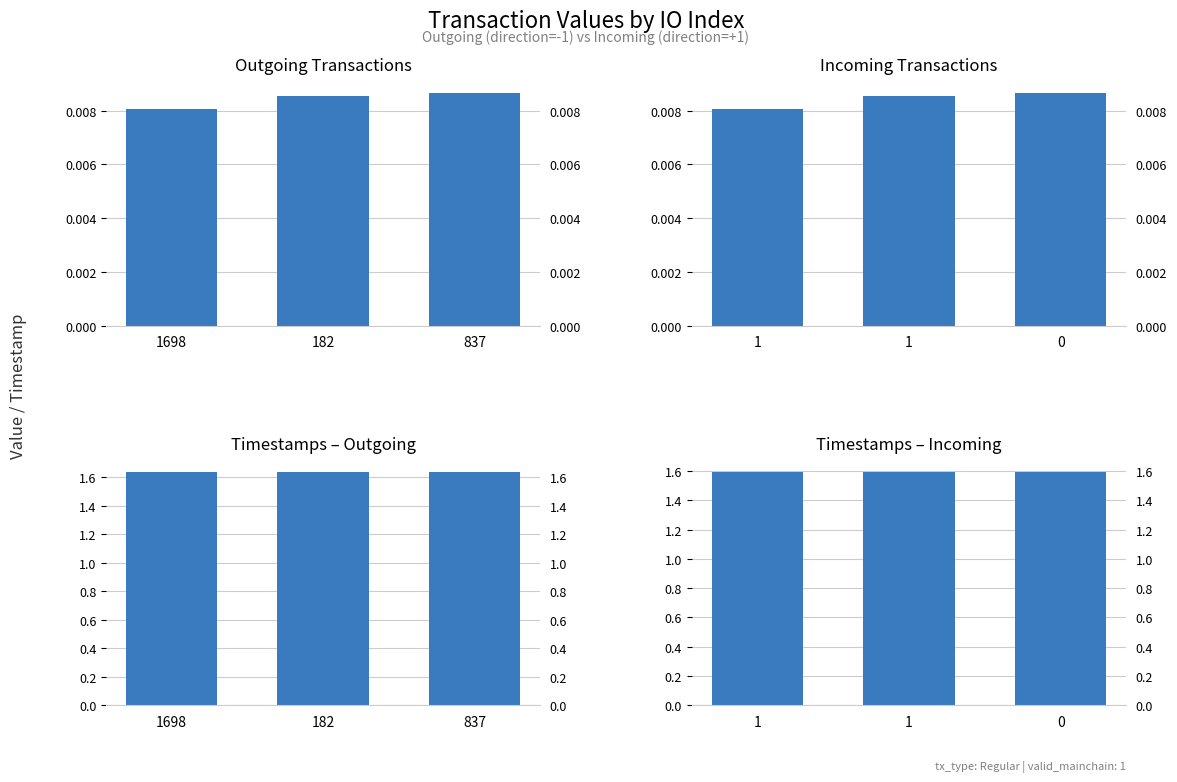

What position from the right is 182?

2